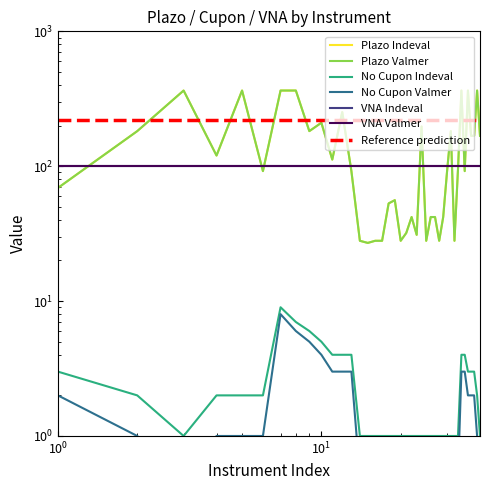

True or false: Plazo Indeval and No Cupon Indeval intersect in this chart.

False